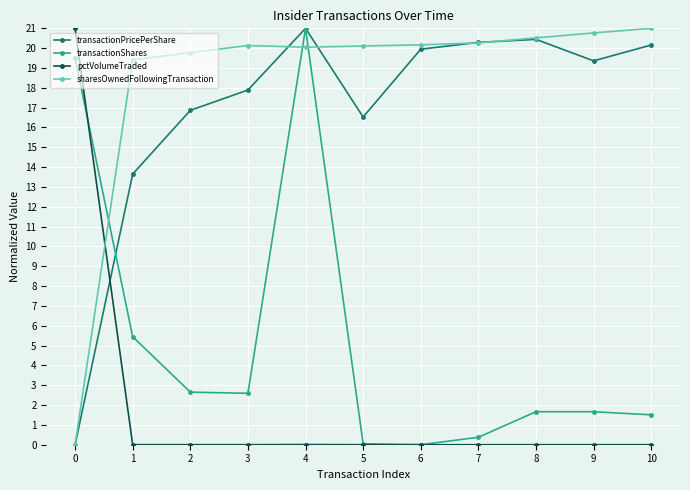

True or false: transactionPricePerShare and transactionShares intersect in this chart.

True